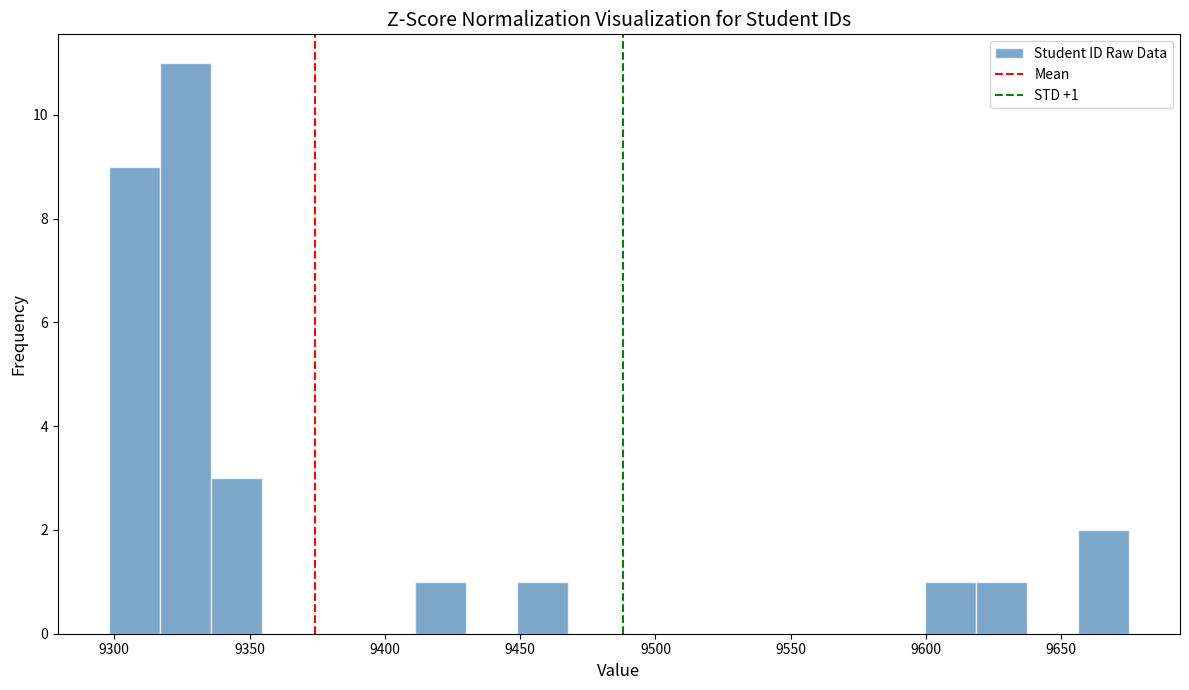

Around what value on the x-axis is the tallest bar? Give the approximate position of its centre, as read against the axis.

9325